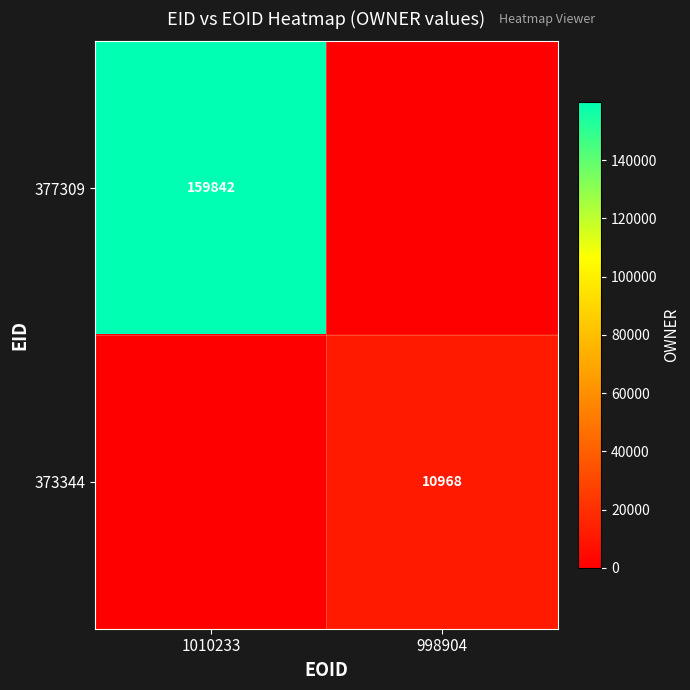

The 373344 series shows 10968 at 998904. True or false?

True